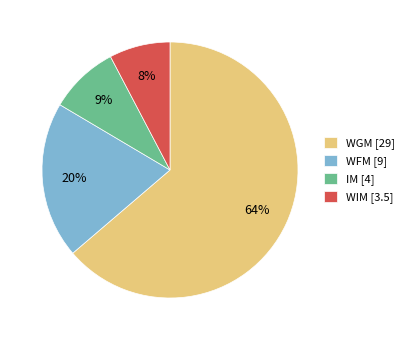

Do WIM [3.5] and WGM [29] together represent more than half of the pie?

Yes